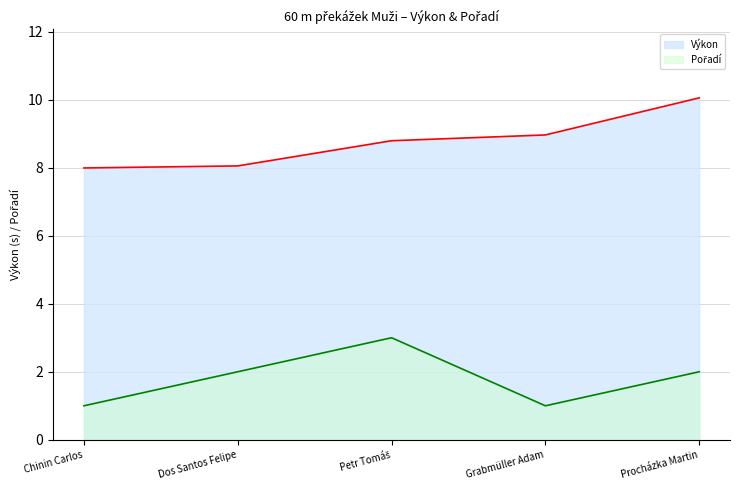

What is the difference between the second highest and minimum values in the Pořadí series?

1.0